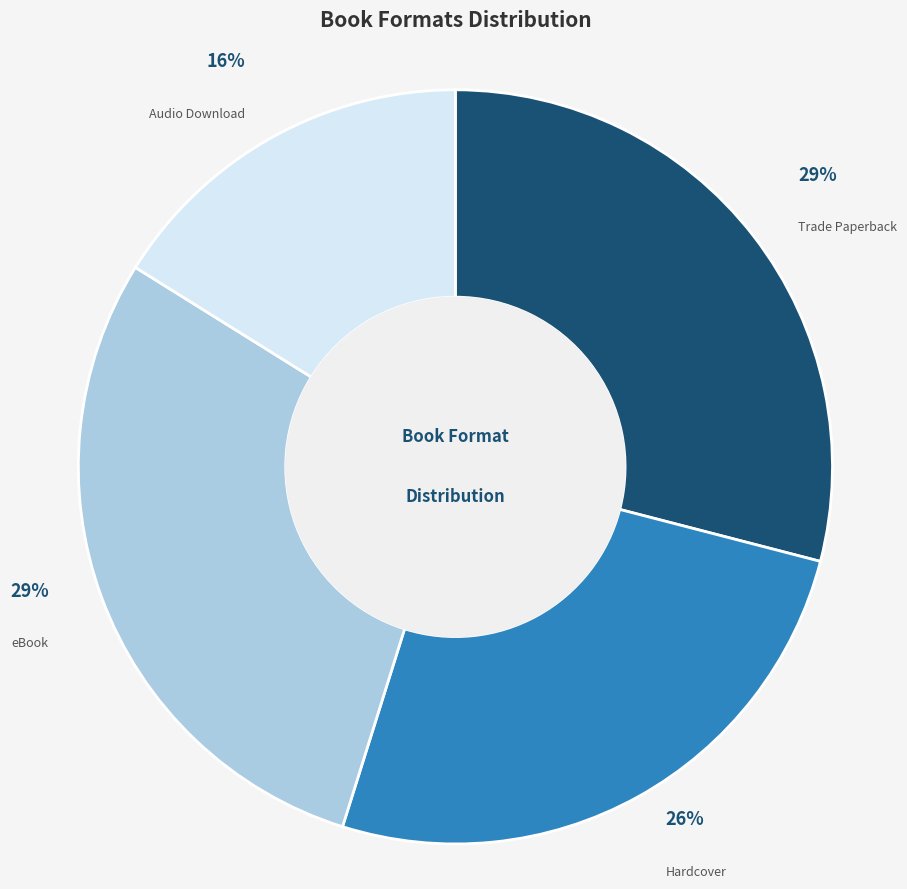

Combined, do Audio Download and eBook account for over 50%?

No